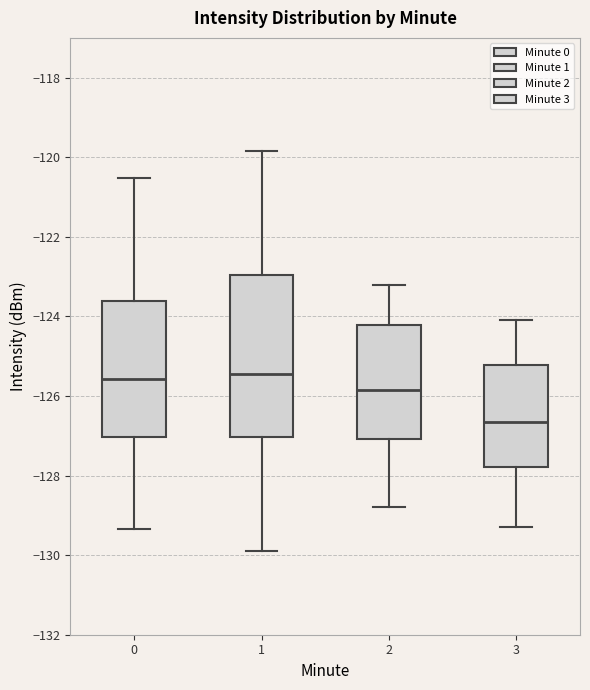

Where is the upper edge of the box at x = 1 on the y-axis? The values are not printed on the chart, so give them approximately, as read against the axis.

-123.0